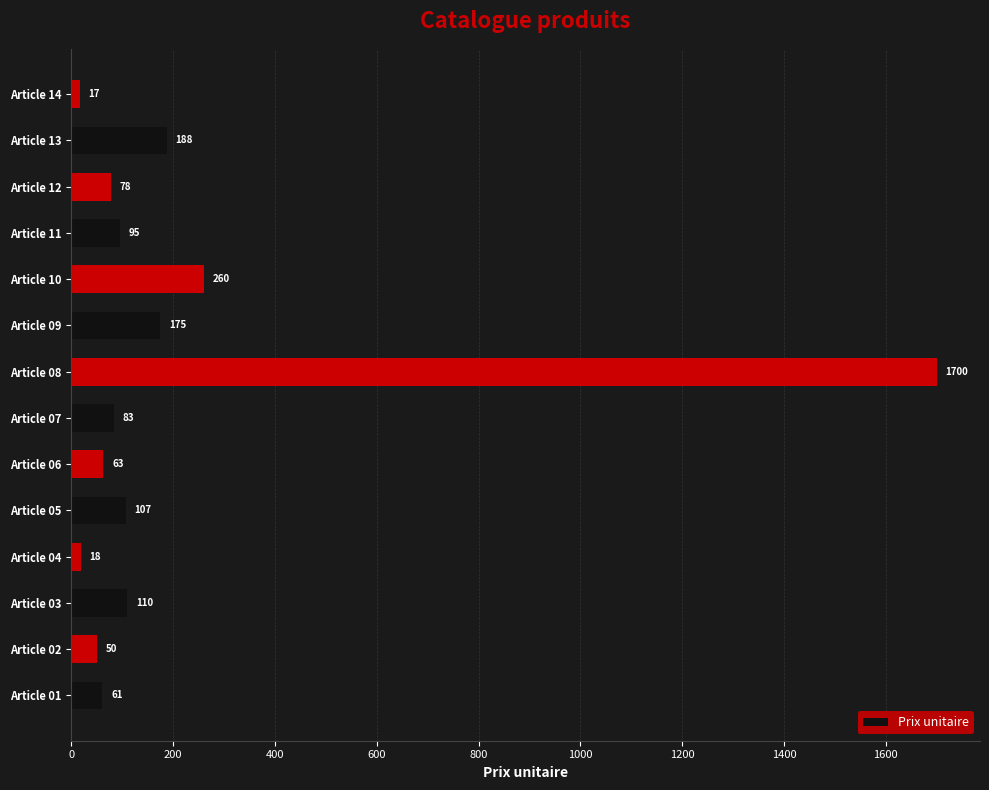

What is the average value?

215